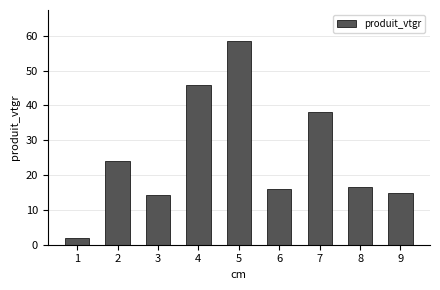

Reading left to right, transcribe all the data shown in this chart.

1=2.0	2=23.9	3=14.4	4=45.9	5=58.6	6=16.1	7=38.3	8=16.5	9=14.9